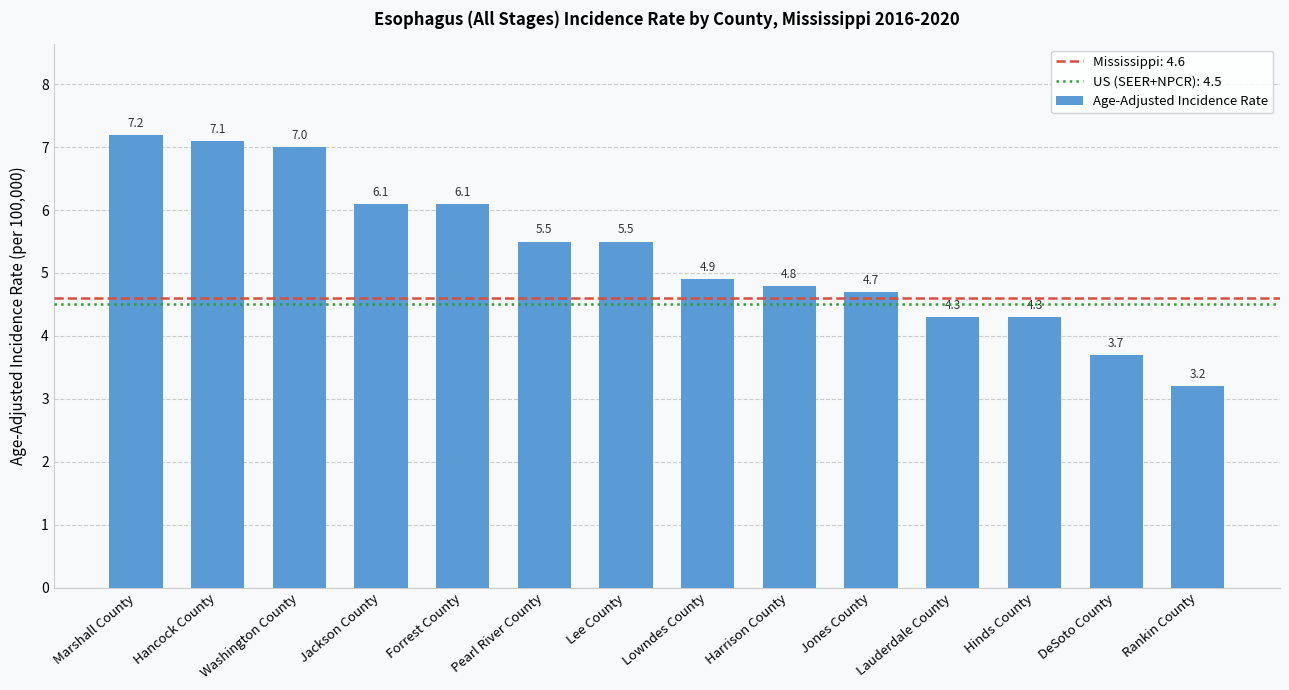

What is the sum of all values?

74.4